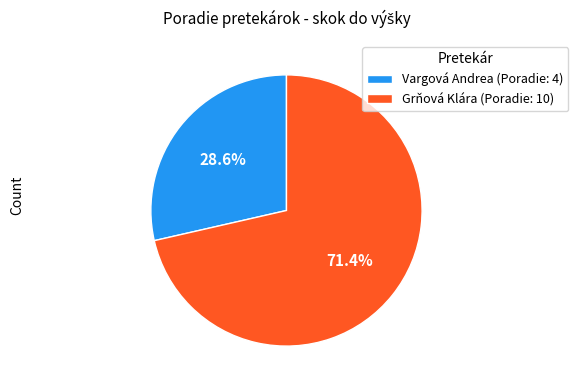

Count the number of slices in the pie.

2